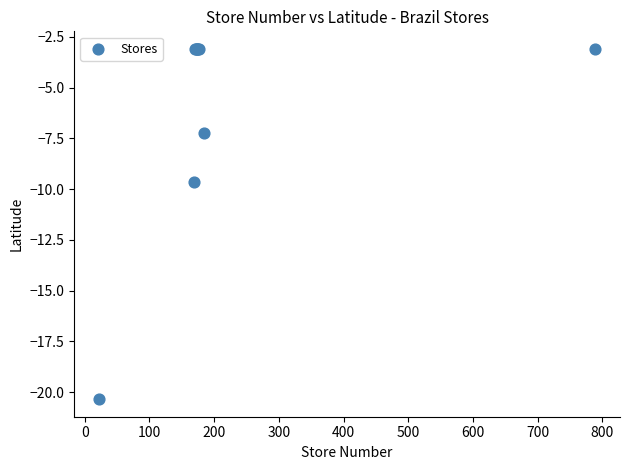

What Y value in the scatter plot is closest to -11?

-9.7